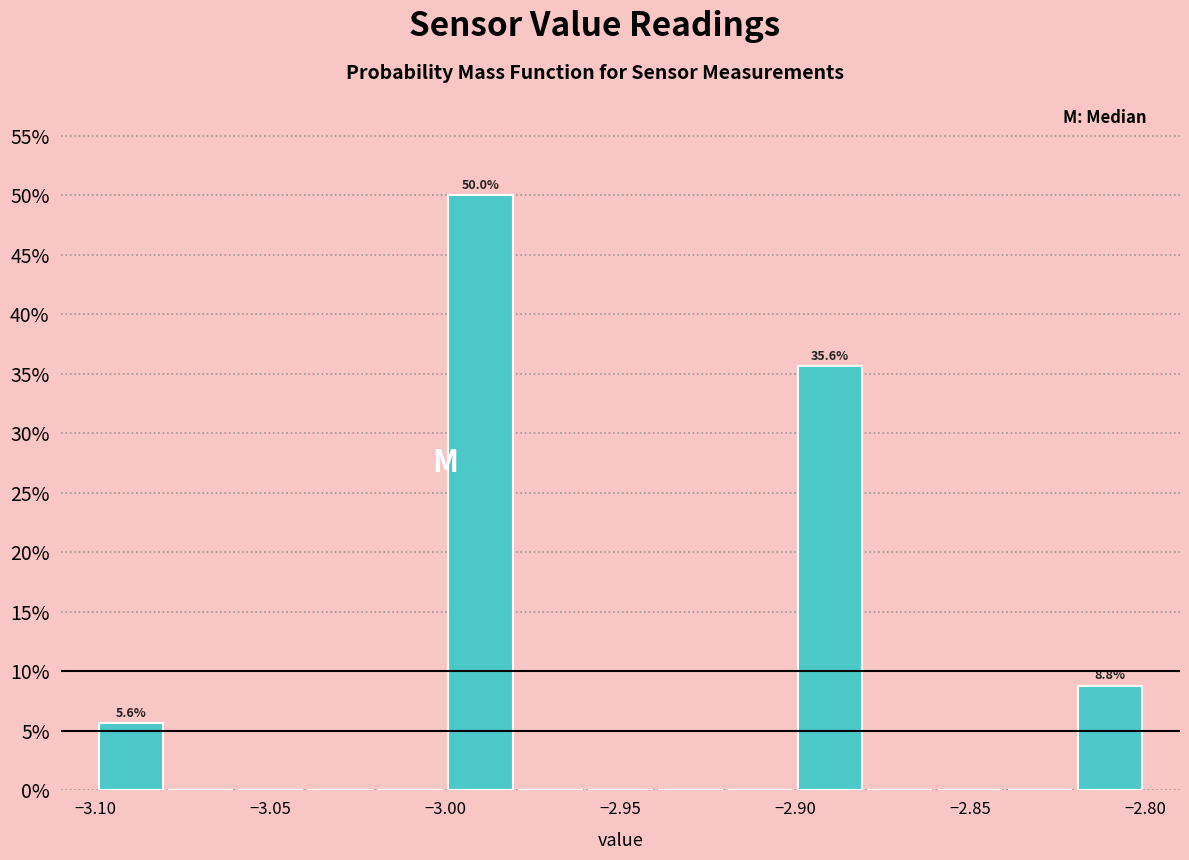

Which range on the x-axis has the tallest bar?

-3.00 to -2.98